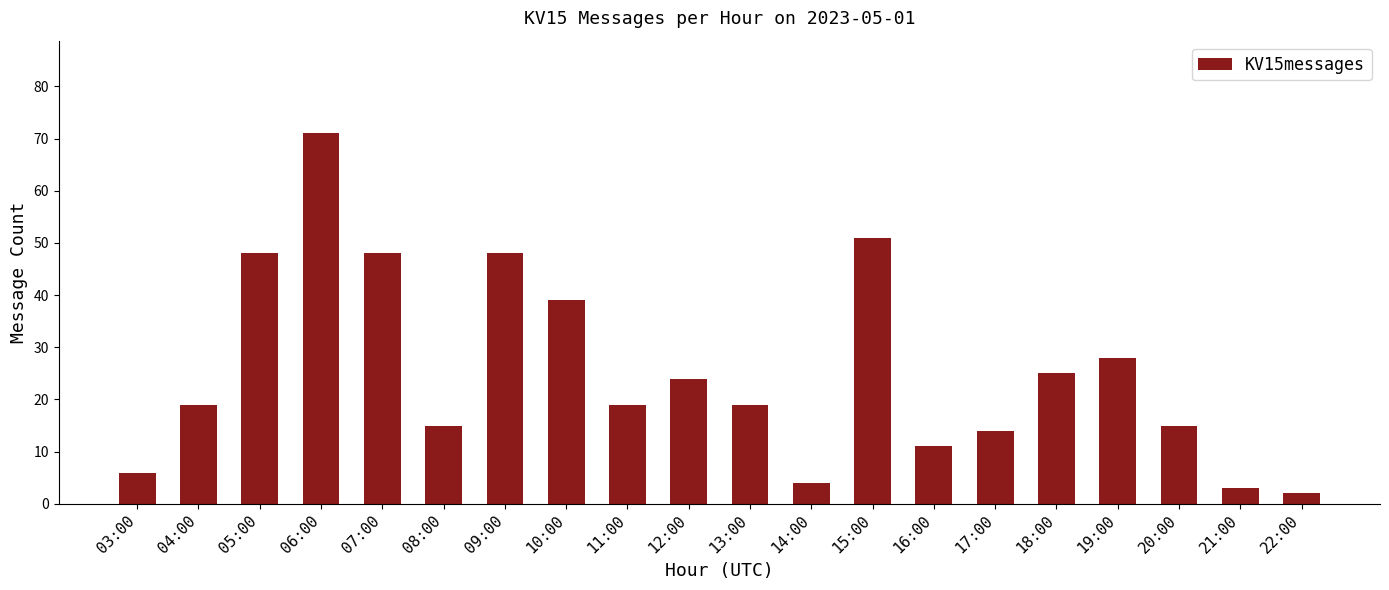

Are the bars grouped side by side (vs. stacked)?

No